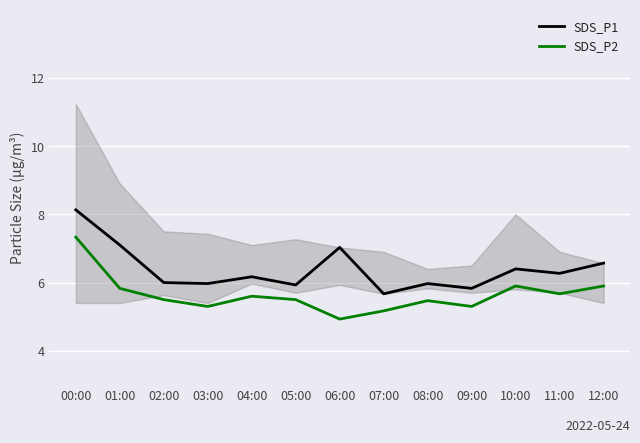

The value of SDS_P2 at 08:00 is 5.5. True or false?

True